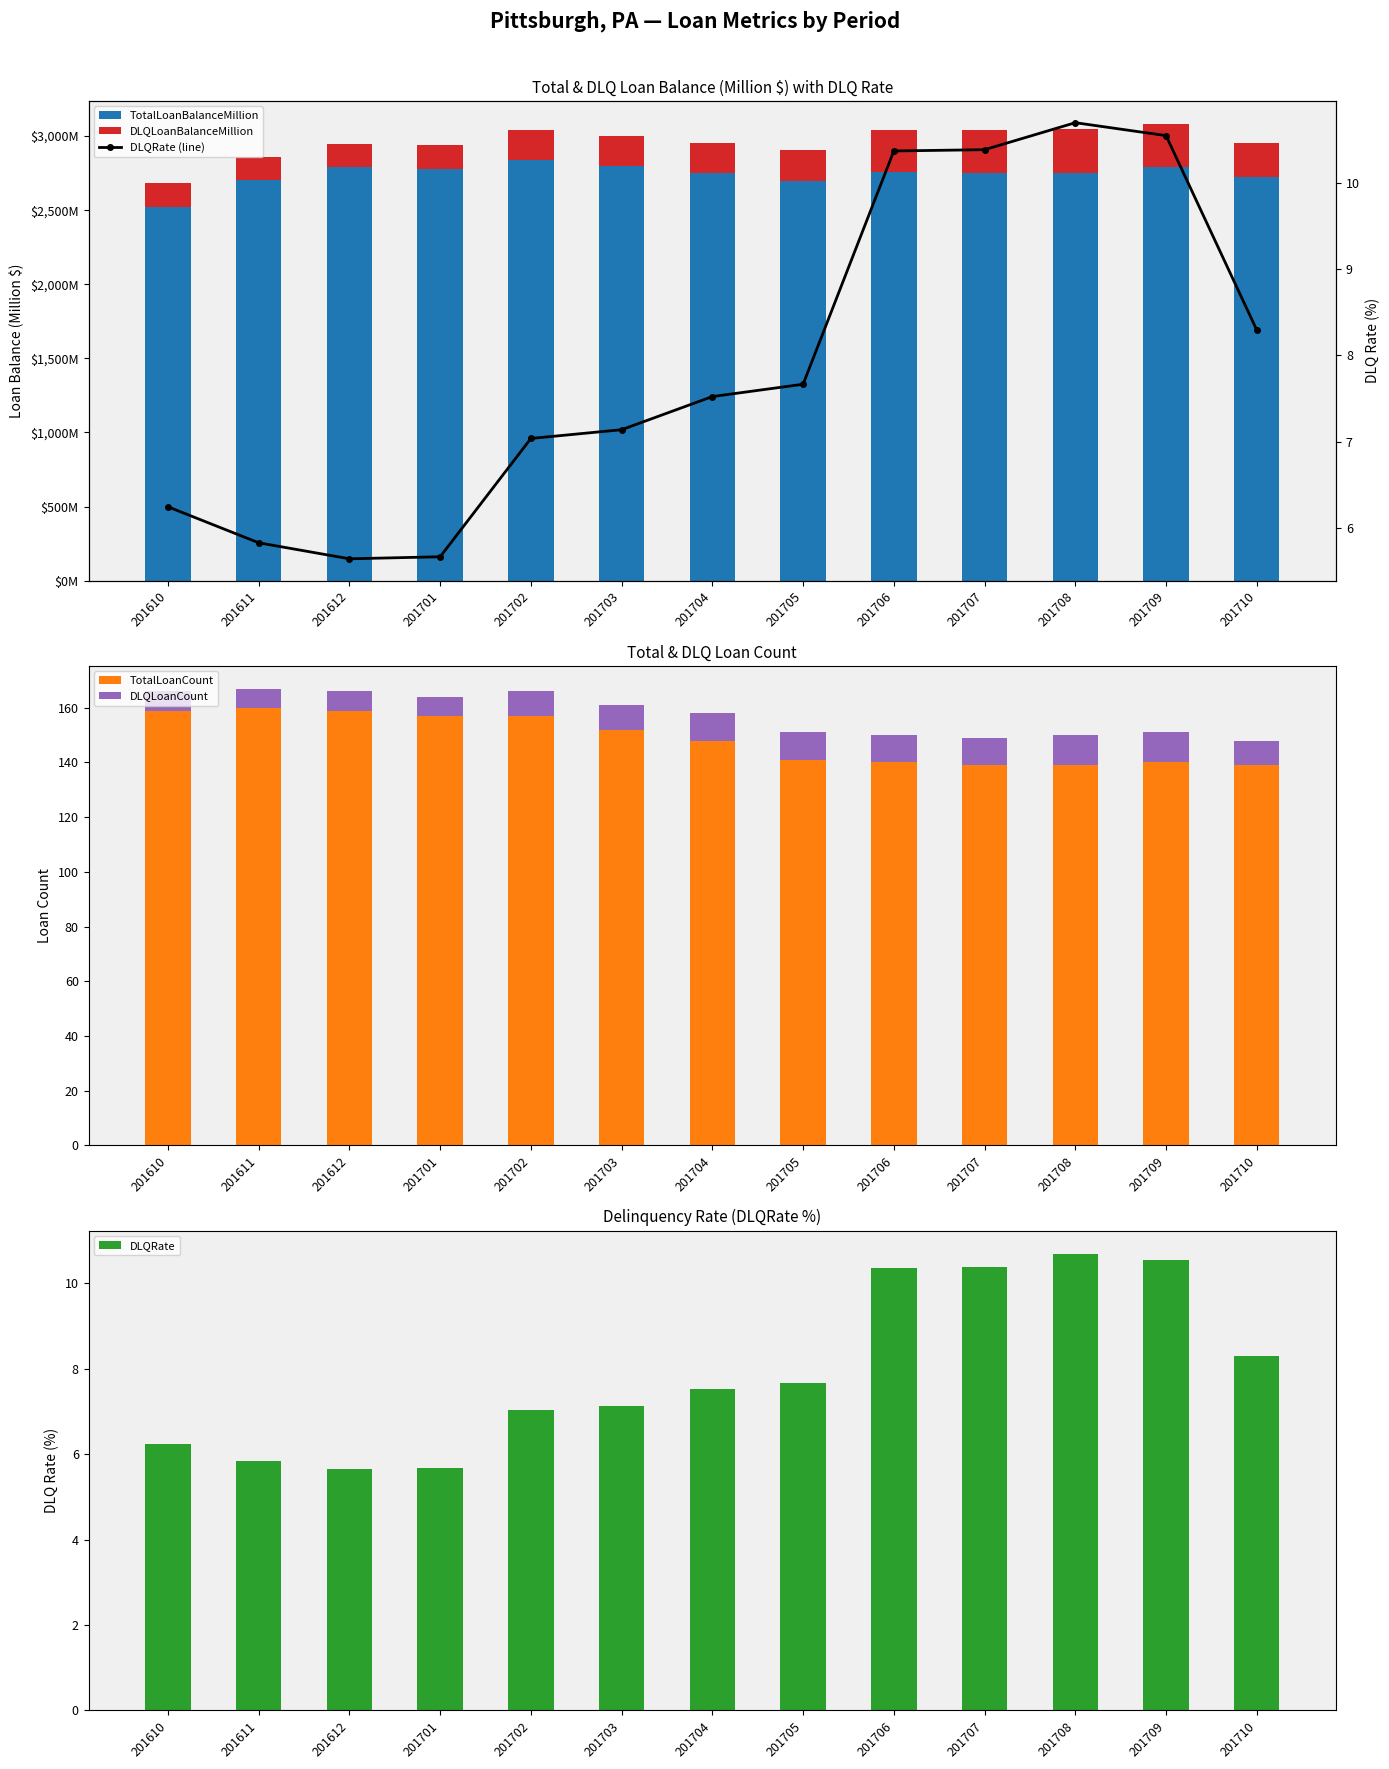

Which series has the widest spread of values?

TotalLoanBalanceMillion